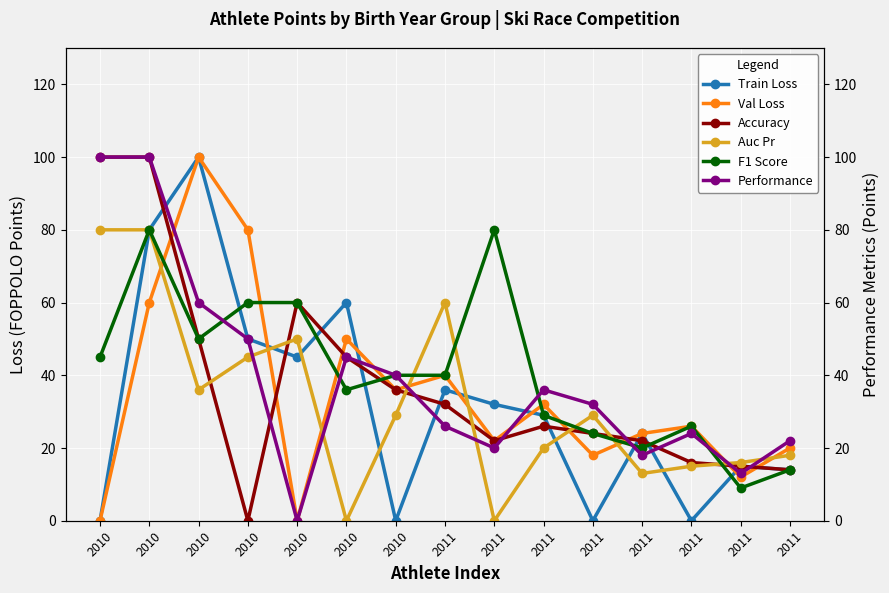

What value does the SPIAZZI series have at 2011, to the nearest 5?

40